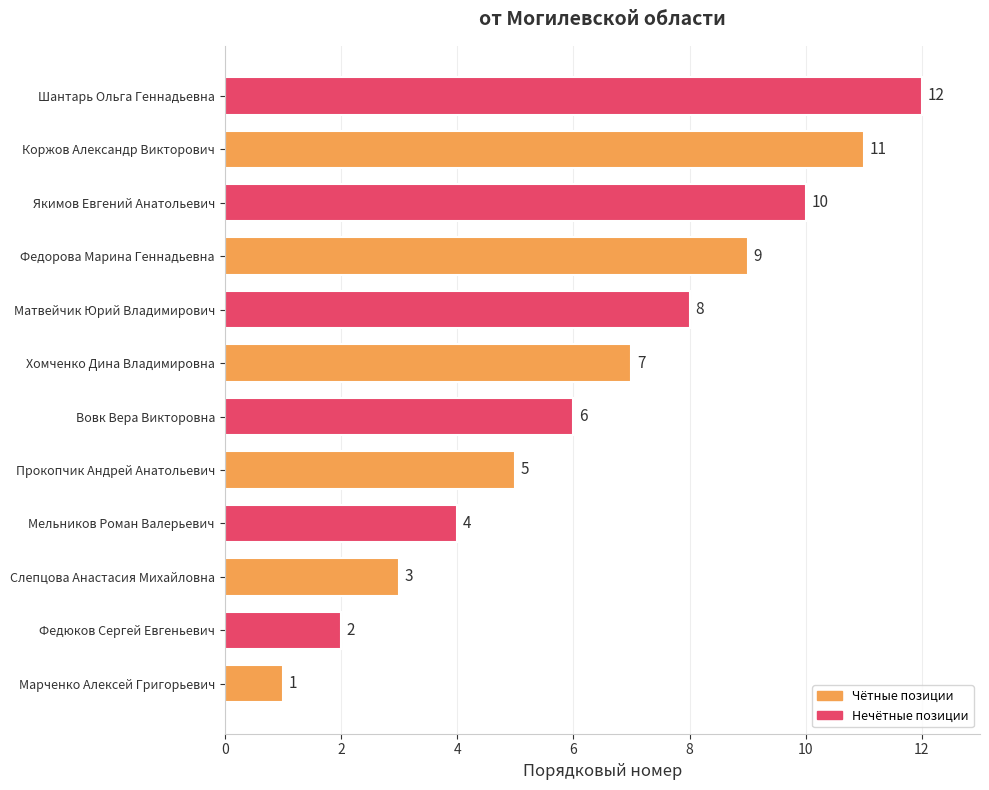

The value at Мельников Роман Валерьевич is 1. True or false?

False